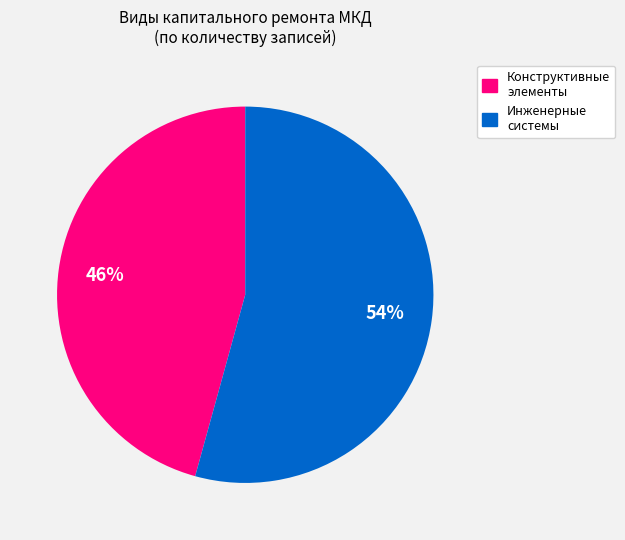

To the nearest percent, what is the average slice percentage?

50%